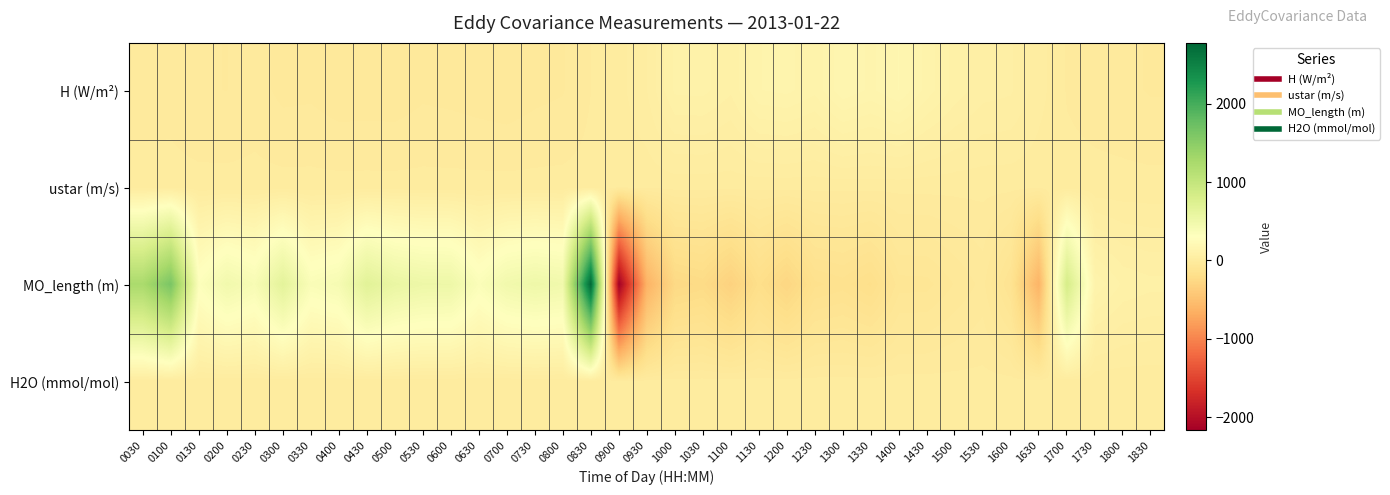

At which category is the sum across all series the highest?

0830